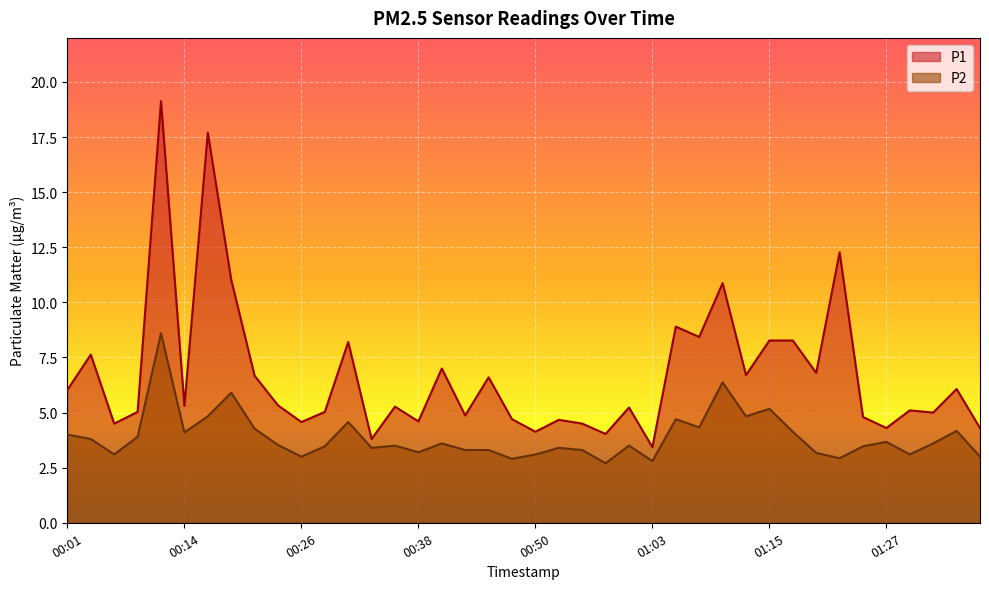

Reading right to left, what are all the values shown in this chart?

P1: 01:37=4.3	01:35=6.1	01:32=5.0	01:30=5.1	01:27=4.3	01:25=4.8	01:23=12.3	01:20=6.8	01:18=8.3	01:15=8.3	01:13=6.7	01:10=10.9	01:08=8.4	01:05=8.9	01:03=3.4	01:00=5.2	00:58=4.0	00:55=4.5	00:53=4.7	00:50=4.1	00:48=4.7	00:46=6.6	00:43=4.9	00:41=7.0	00:38=4.6	00:36=5.3	00:33=3.8	00:31=8.2	00:28=5.0	00:26=4.6	00:23=5.3	00:21=6.7	00:19=11.0	00:16=17.7	00:14=5.3	00:11=19.1	00:09=5.0	00:06=4.5	00:04=7.6	00:01=6.0
P2: 01:37=3.0	01:35=4.2	01:32=3.6	01:30=3.1	01:27=3.7	01:25=3.5	01:23=2.9	01:20=3.2	01:18=4.1	01:15=5.2	01:13=4.8	01:10=6.4	01:08=4.3	01:05=4.7	01:03=2.8	01:00=3.5	00:58=2.7	00:55=3.3	00:53=3.4	00:50=3.1	00:48=2.9	00:46=3.3	00:43=3.3	00:41=3.6	00:38=3.2	00:36=3.5	00:33=3.4	00:31=4.6	00:28=3.5	00:26=3.0	00:23=3.5	00:21=4.3	00:19=5.9	00:16=4.8	00:14=4.1	00:11=8.6	00:09=3.9	00:06=3.1	00:04=3.8	00:01=4.0